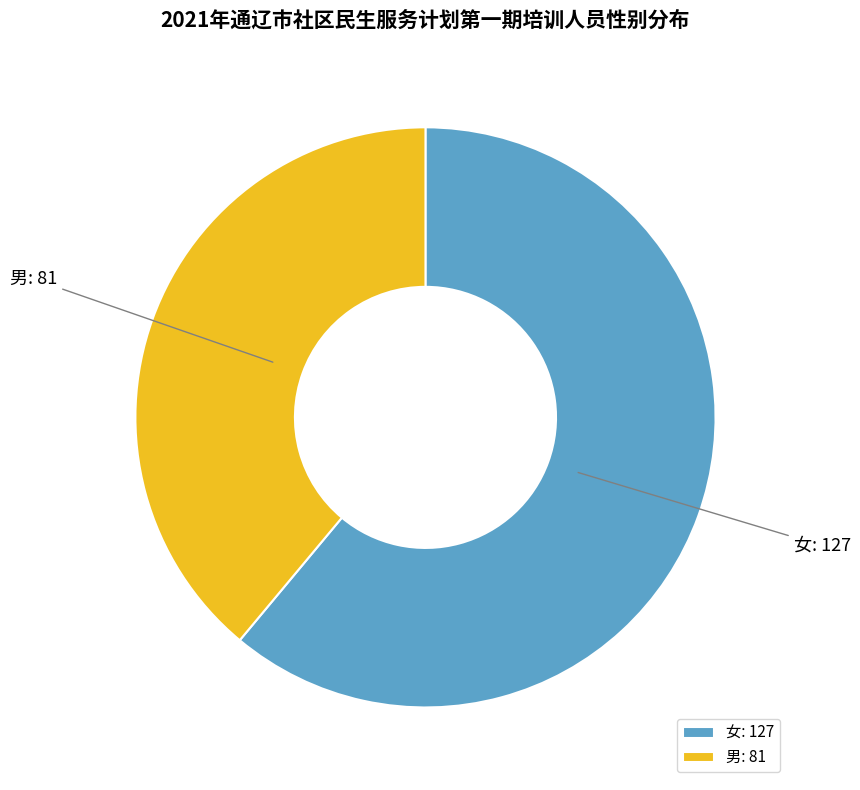

Is there a majority slice in this chart?

Yes